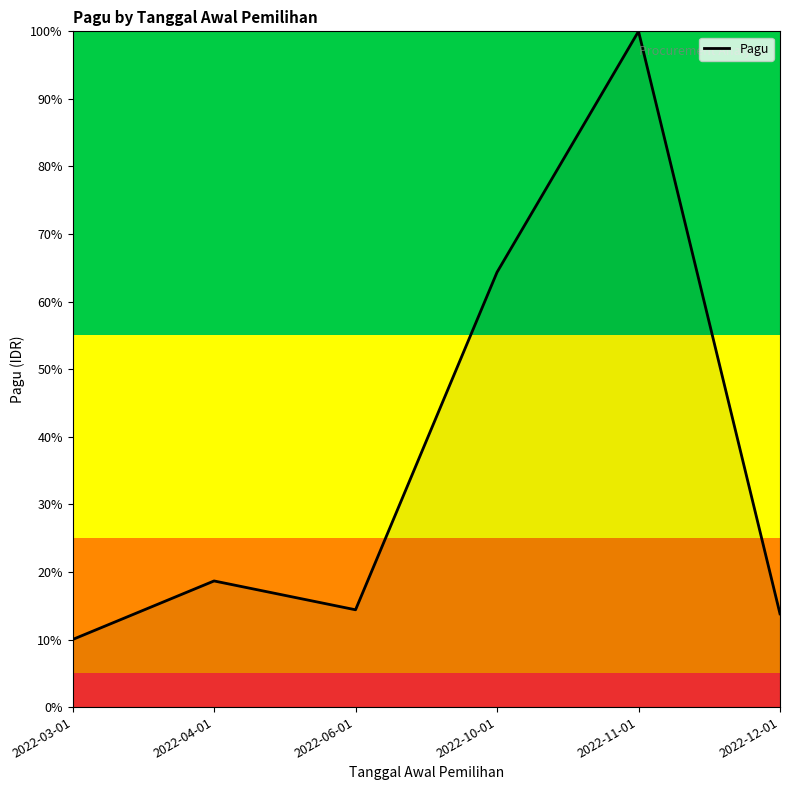

What position from the left is 2022-12-01?

6